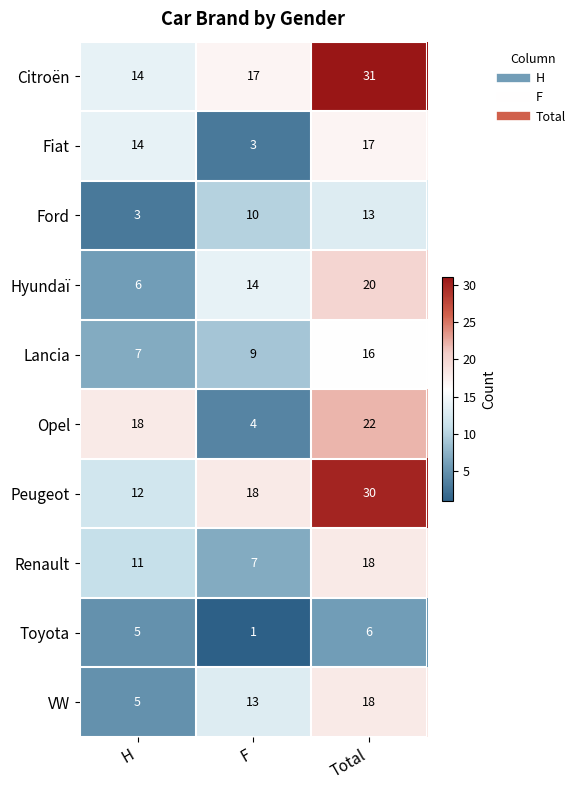

The Ford series shows 13 at Total. True or false?

True